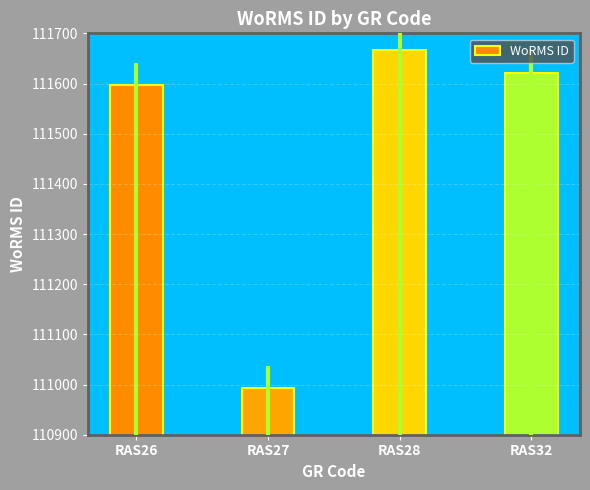

List the labels in order of value, largest first.

RAS28, RAS32, RAS26, RAS27